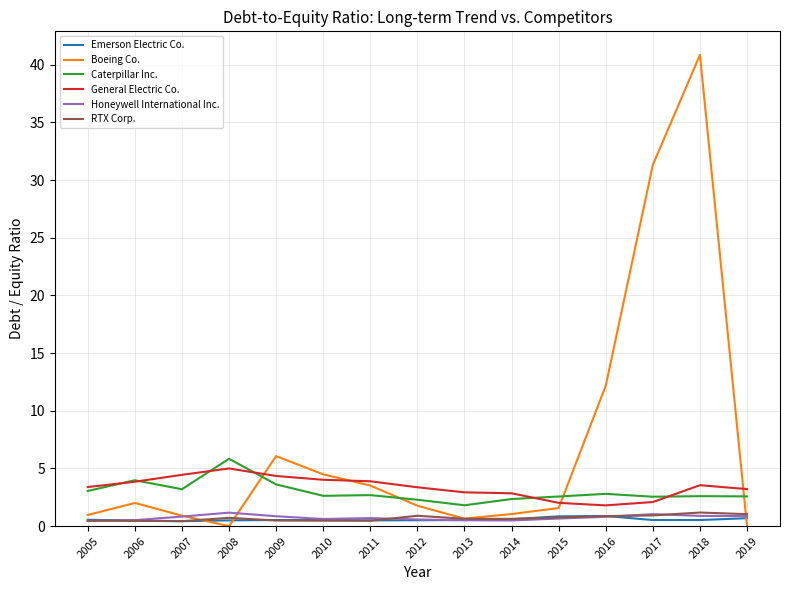

How many lines are shown in the chart?

6